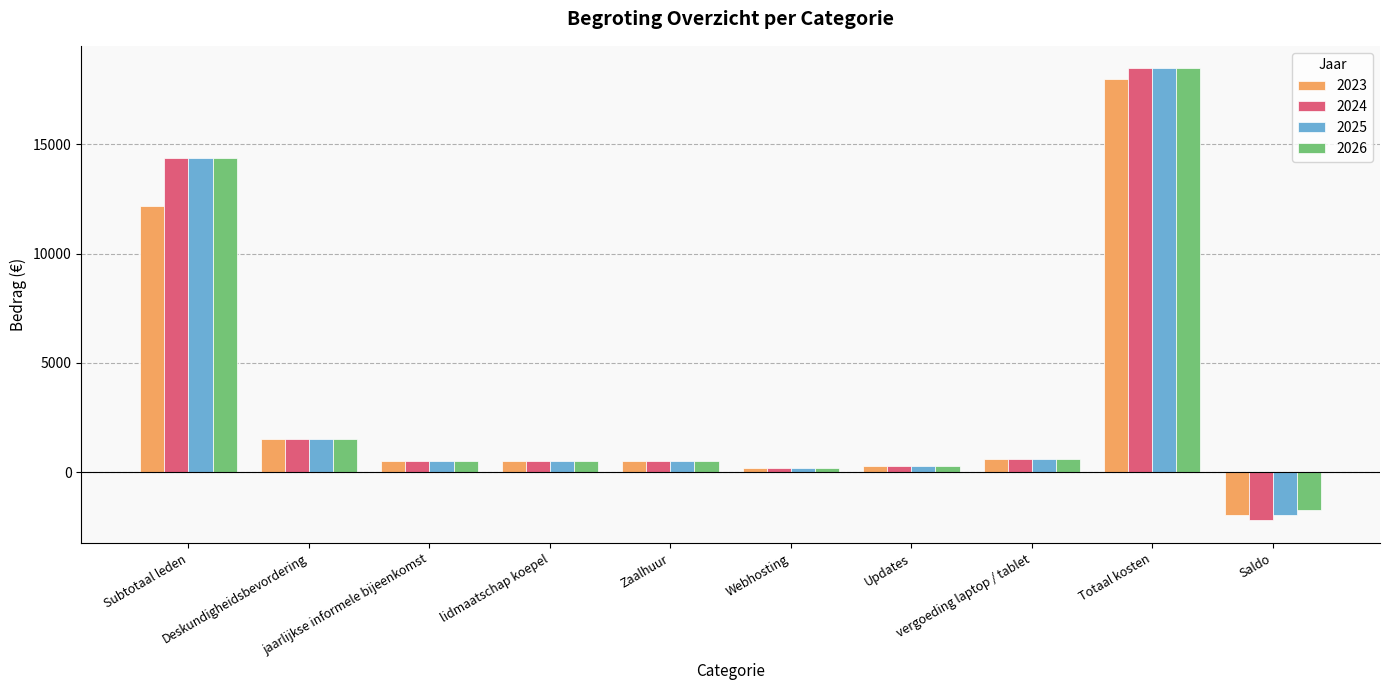

What is the difference between the maximum and minimum values in the 2023 series?

19992.1